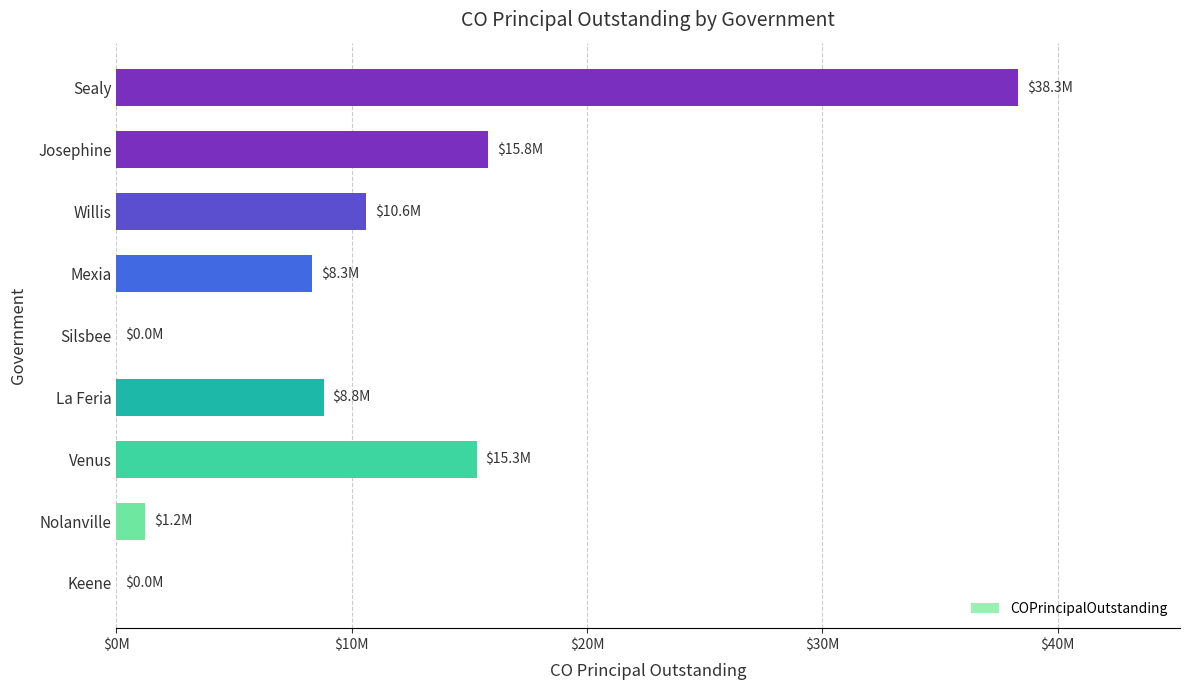

What is the difference between the maximum and minimum values?

38305000